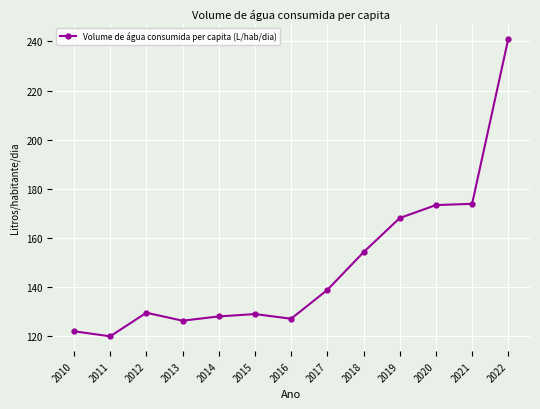

What is the value of the 6th point from the left?

129.0